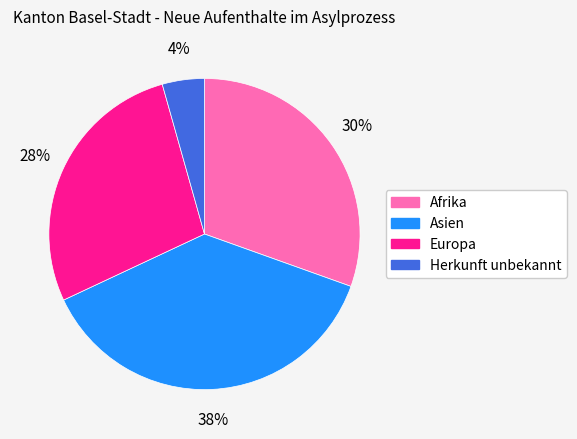

Which category has the biggest portion of the pie?

Asien